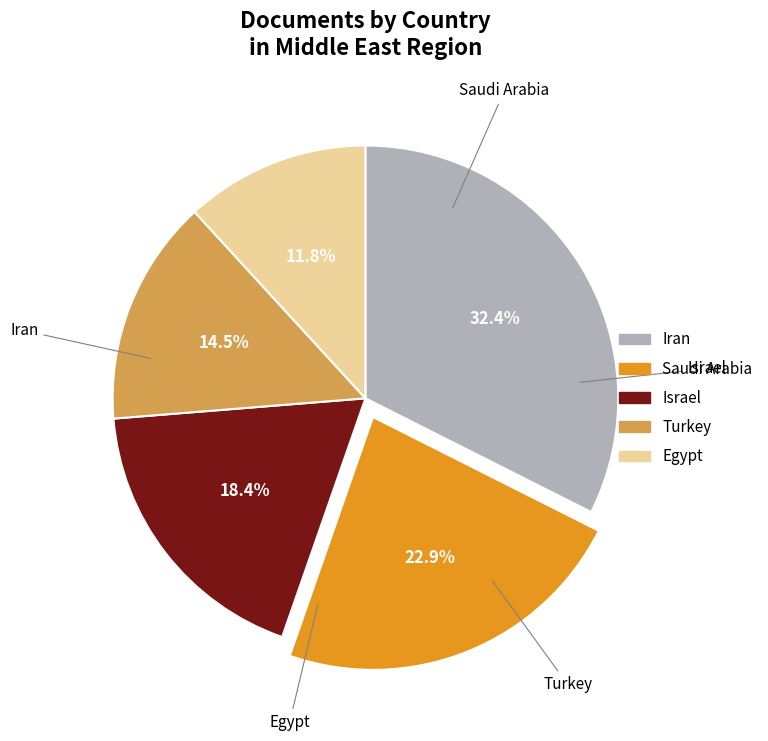

What is the ratio of the value at Turkey to the value at Egypt?

1.2